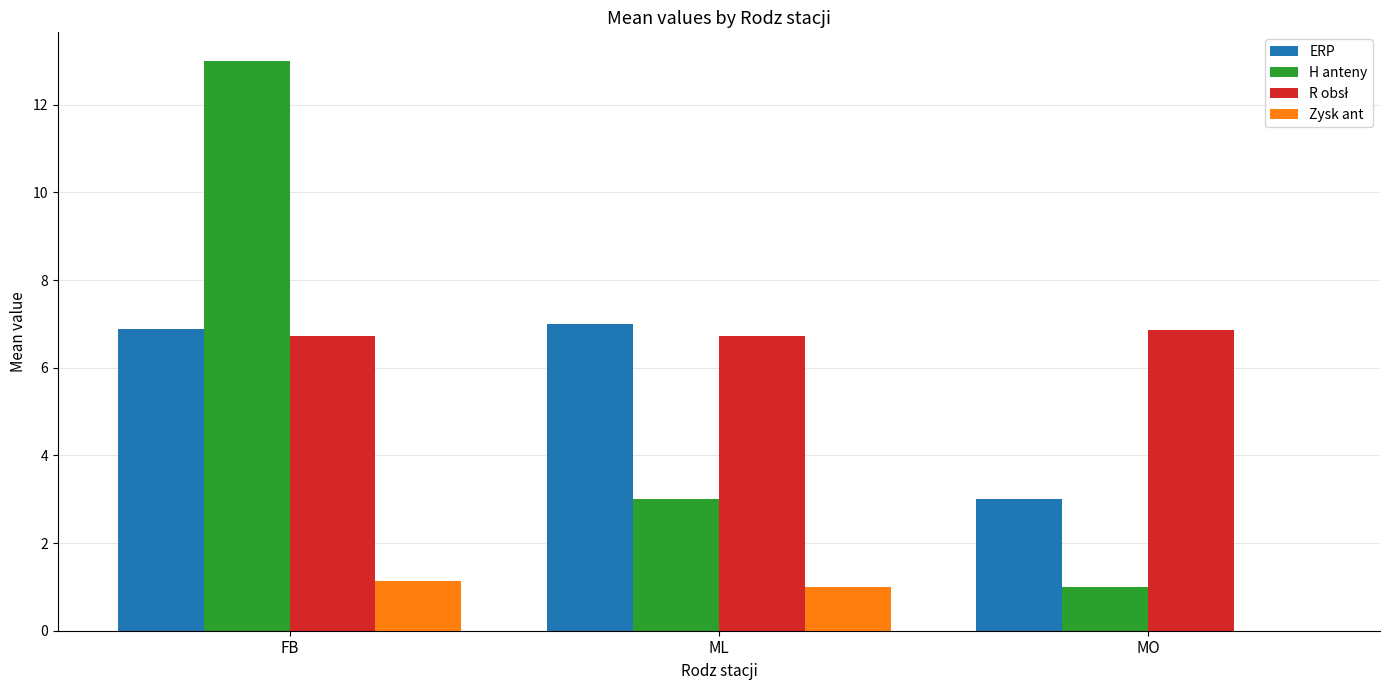

Where does the Zysk ant series first go above 1?

FB